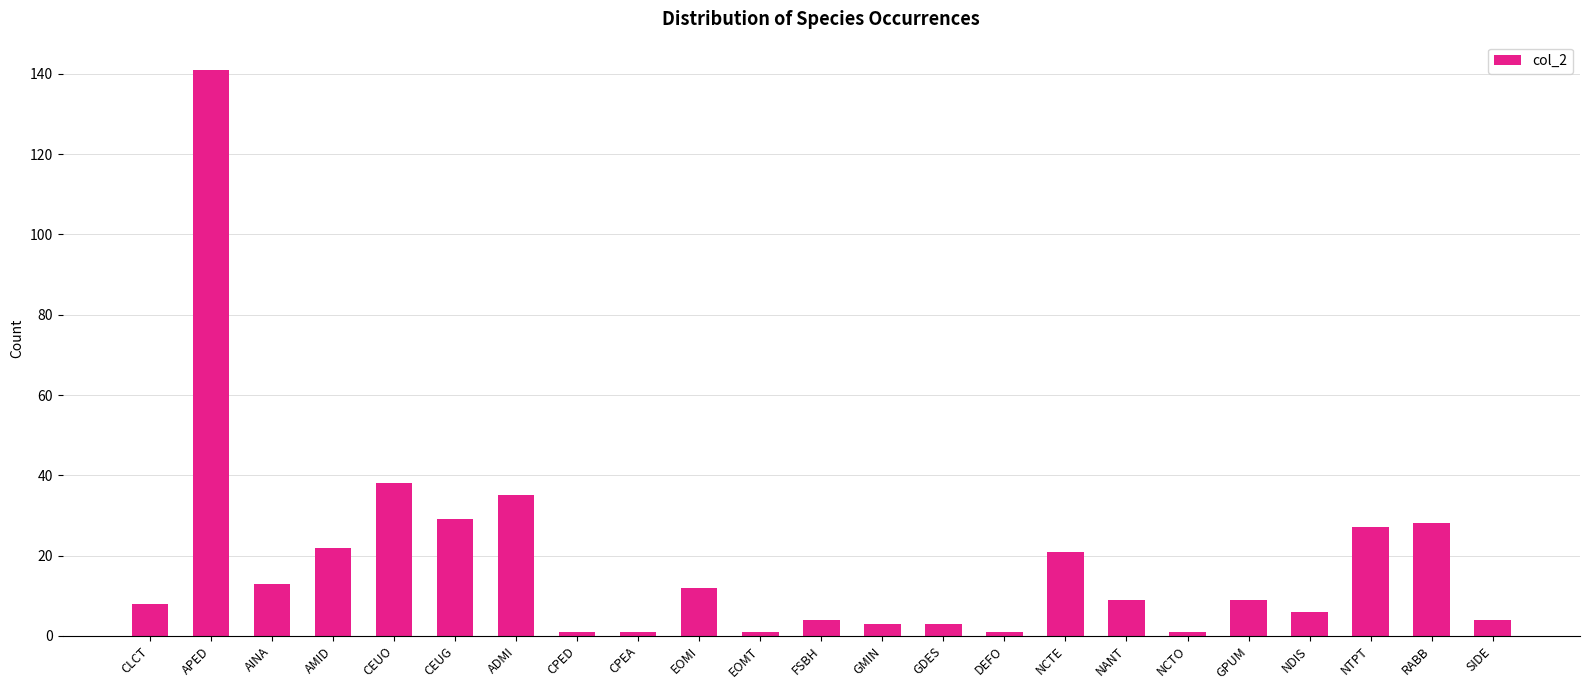

Between FSBH and NDIS, which is larger?

NDIS